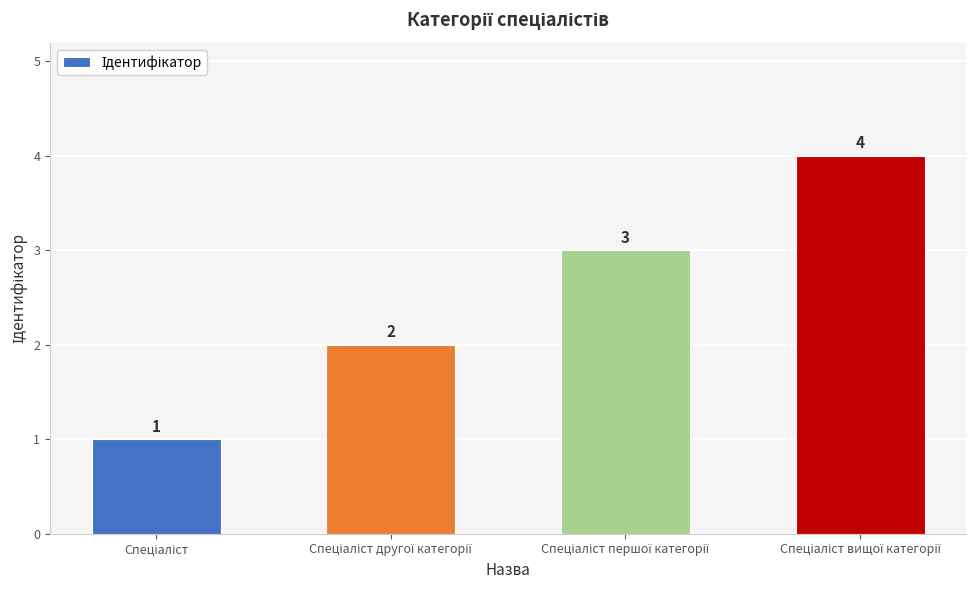

What is the value of the 3rd bar from the left?

3